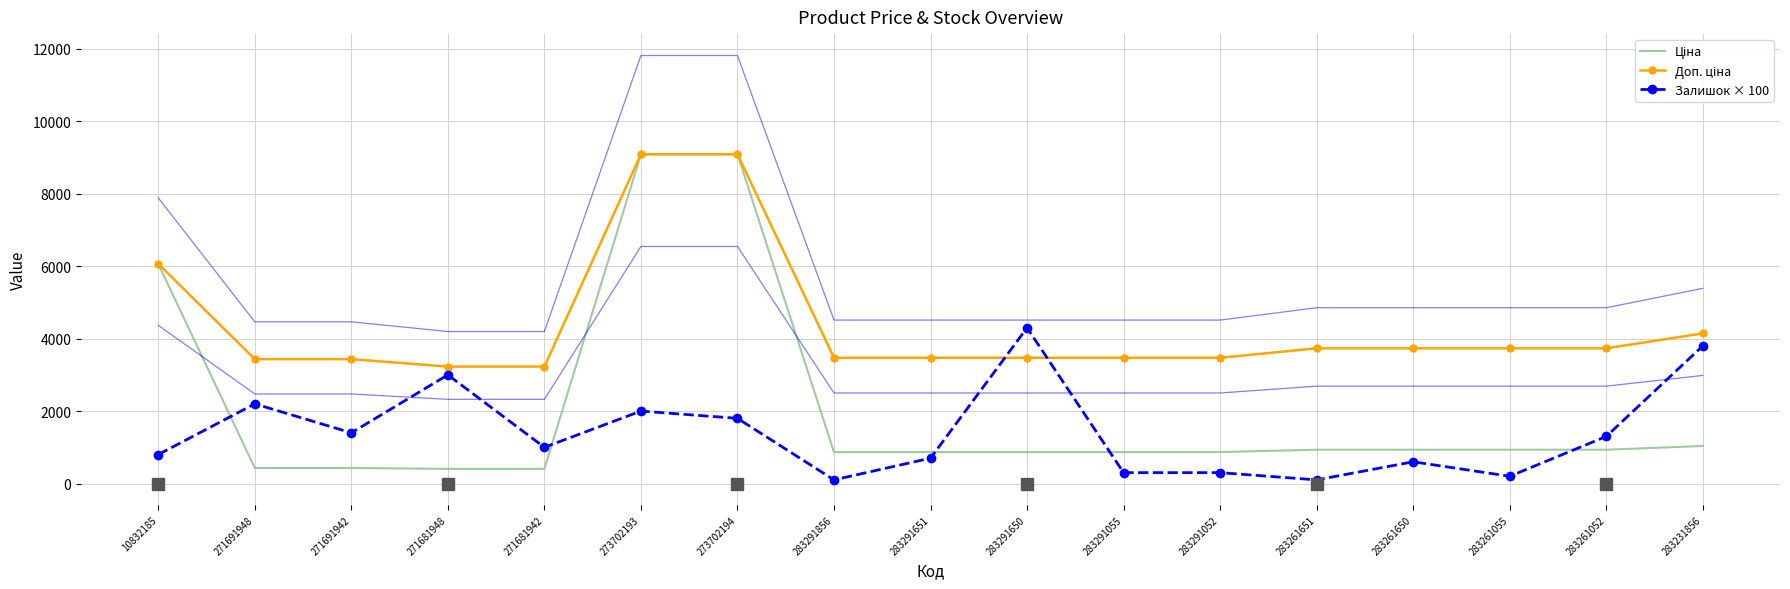

At which label does Доп. ціна reach its peak?

273702193